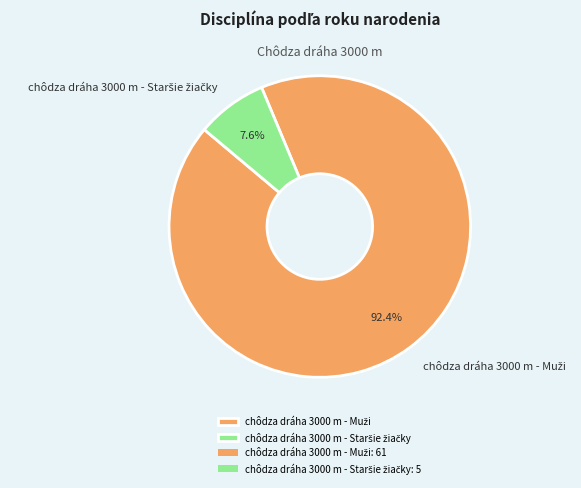

Is there any slice that represents more than half of the pie?

Yes